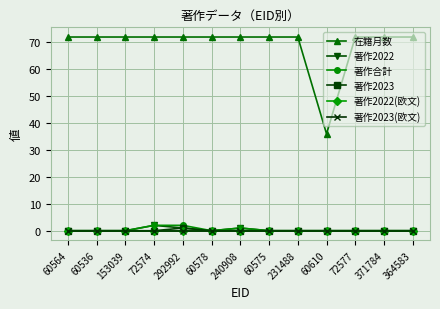

What position from the right is 60564?

13